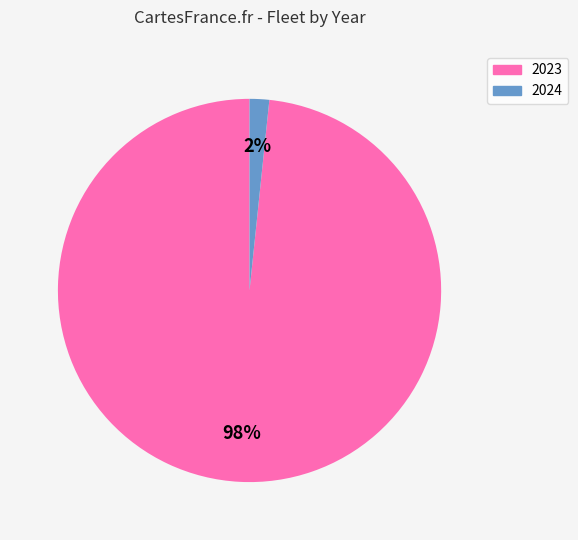

Between 2023 and 2024, which is larger?

2023